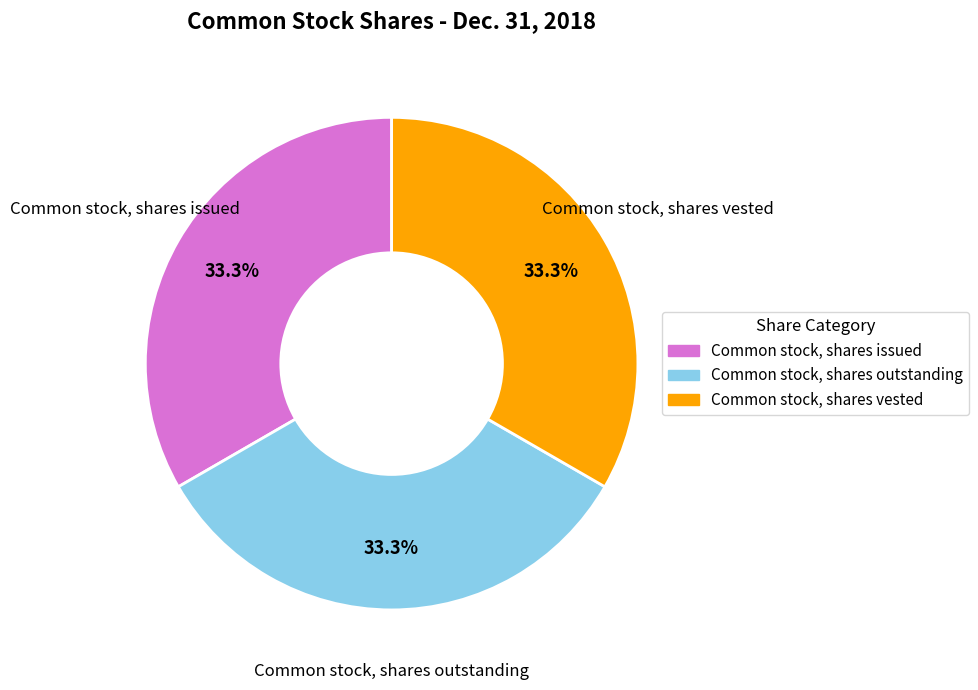

Is there a majority slice in this chart?

No